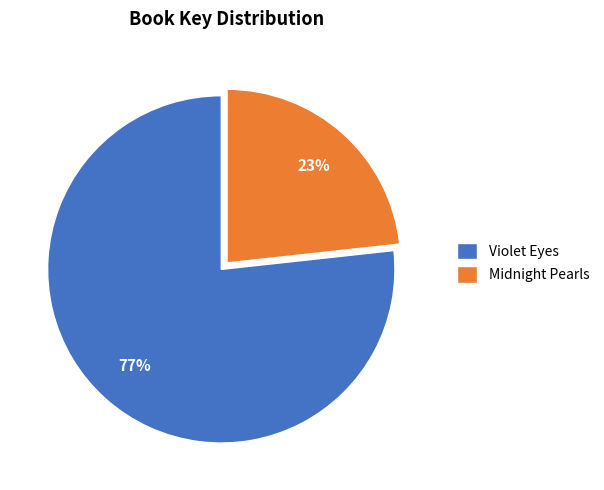

Combined, do Violet Eyes and Midnight Pearls account for over 50%?

Yes